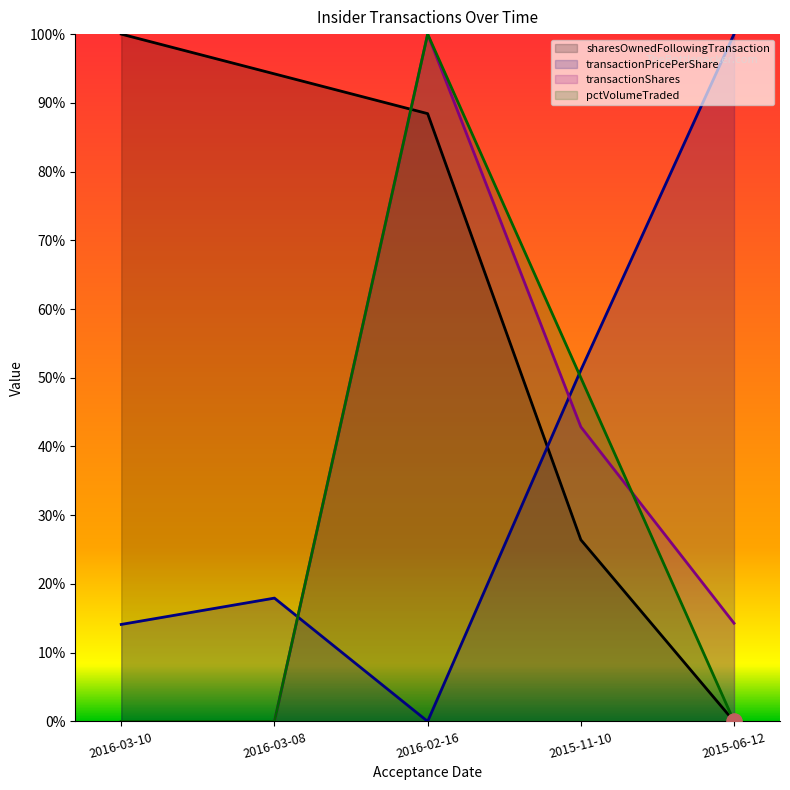

Which series has the largest total across all categories?

sharesOwnedFollowingTransaction